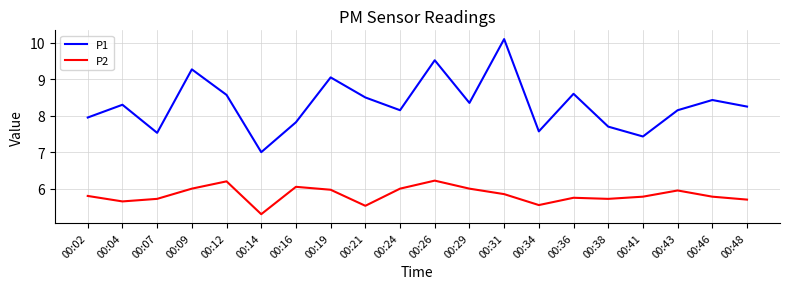

What is the minimum value for P1?

7.0